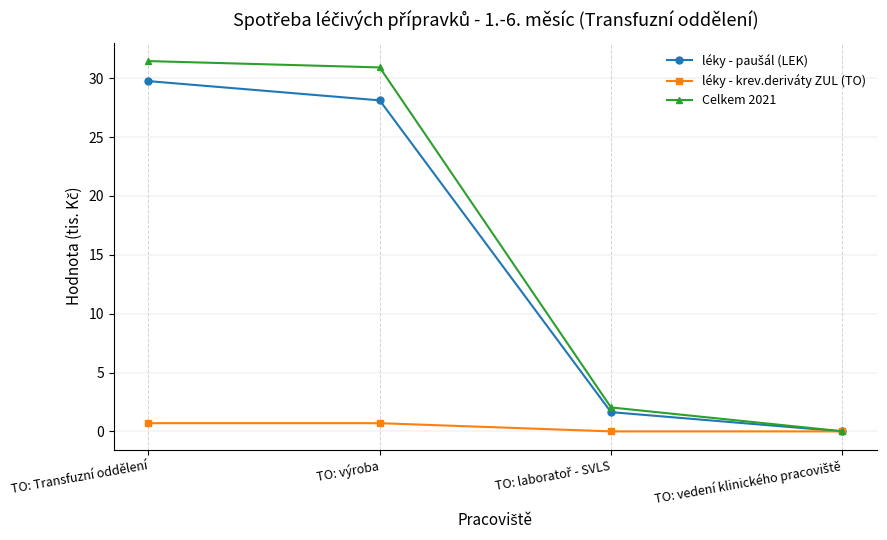

True or false: léky - krev.deriváty ZUL (TO) has a value of 0.7 at TO: Transfuzní oddělení.

True